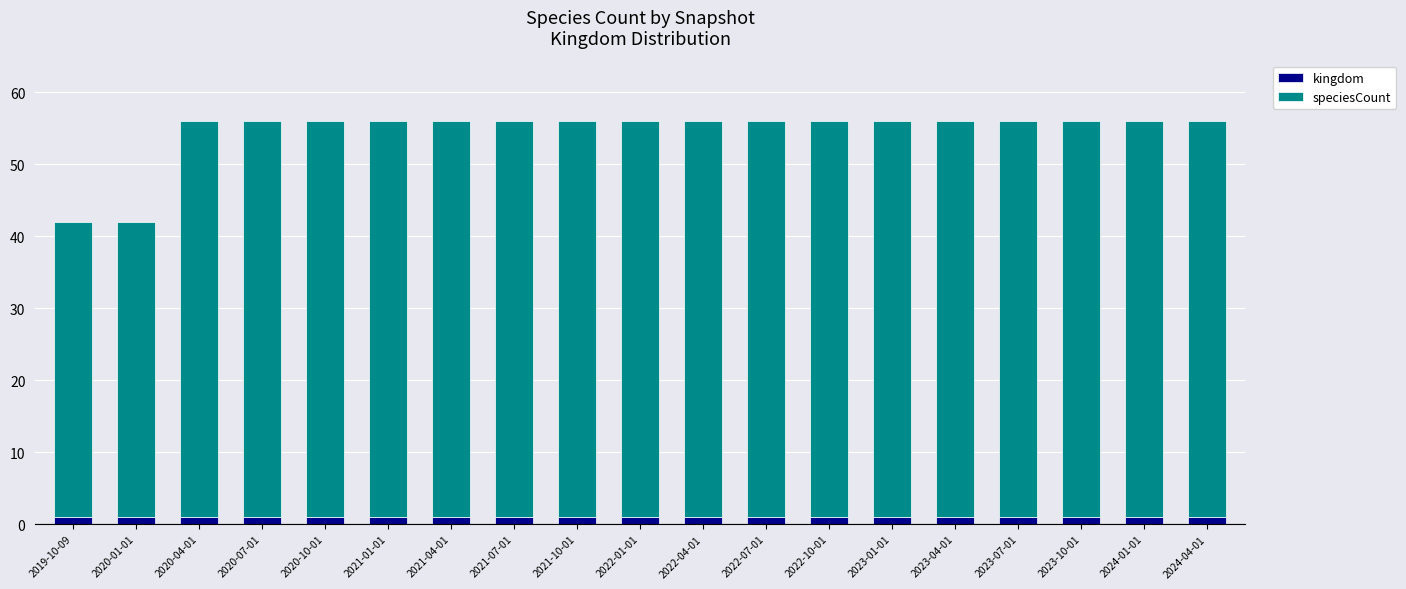

Rank the categories by kingdom value from lowest to highest.

2019-10-09, 2020-01-01, 2020-04-01, 2020-07-01, 2020-10-01, 2021-01-01, 2021-04-01, 2021-07-01, 2021-10-01, 2022-01-01, 2022-04-01, 2022-07-01, 2022-10-01, 2023-01-01, 2023-04-01, 2023-07-01, 2023-10-01, 2024-01-01, 2024-04-01